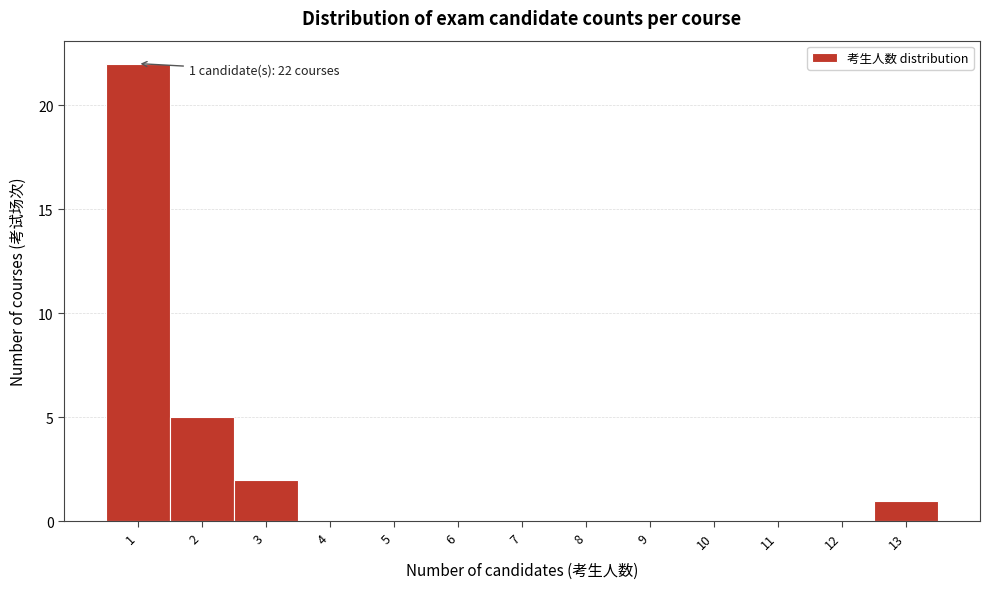

Which range on the x-axis has the tallest bar?

0.5 to 1.5